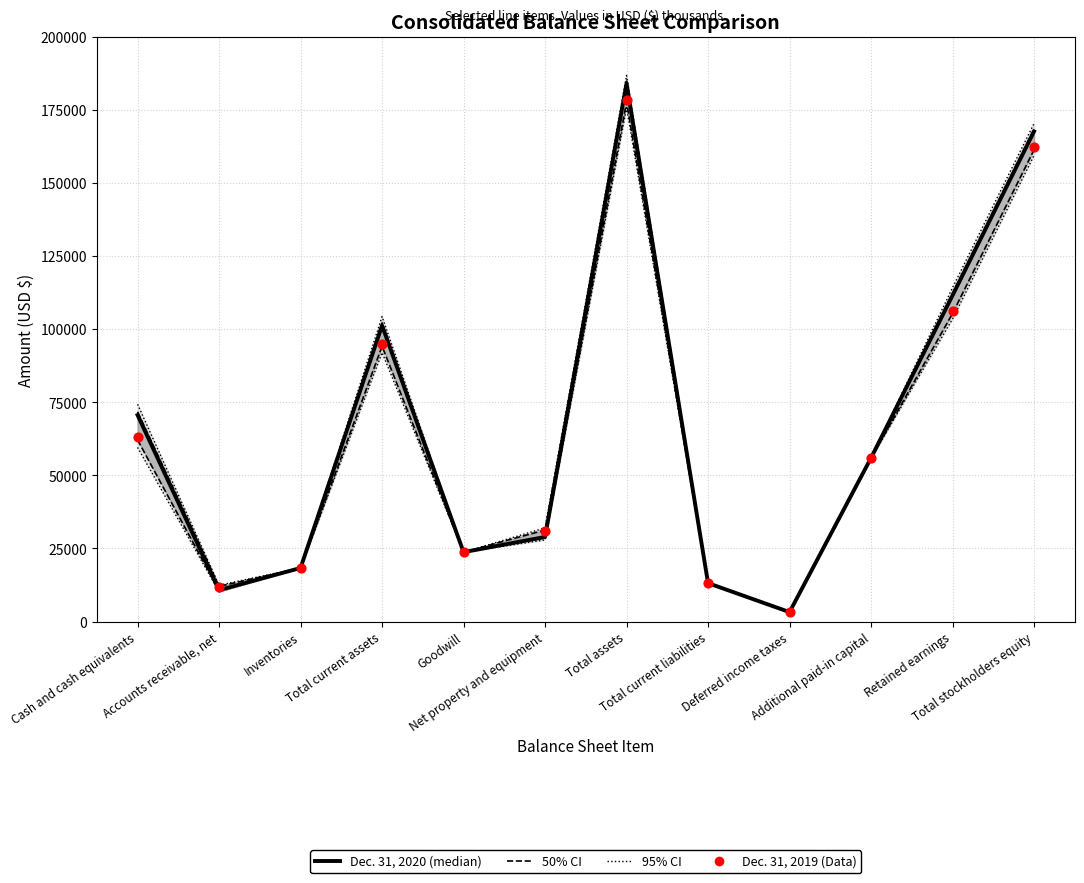

At which category is the sum across all series the highest?

Total assets